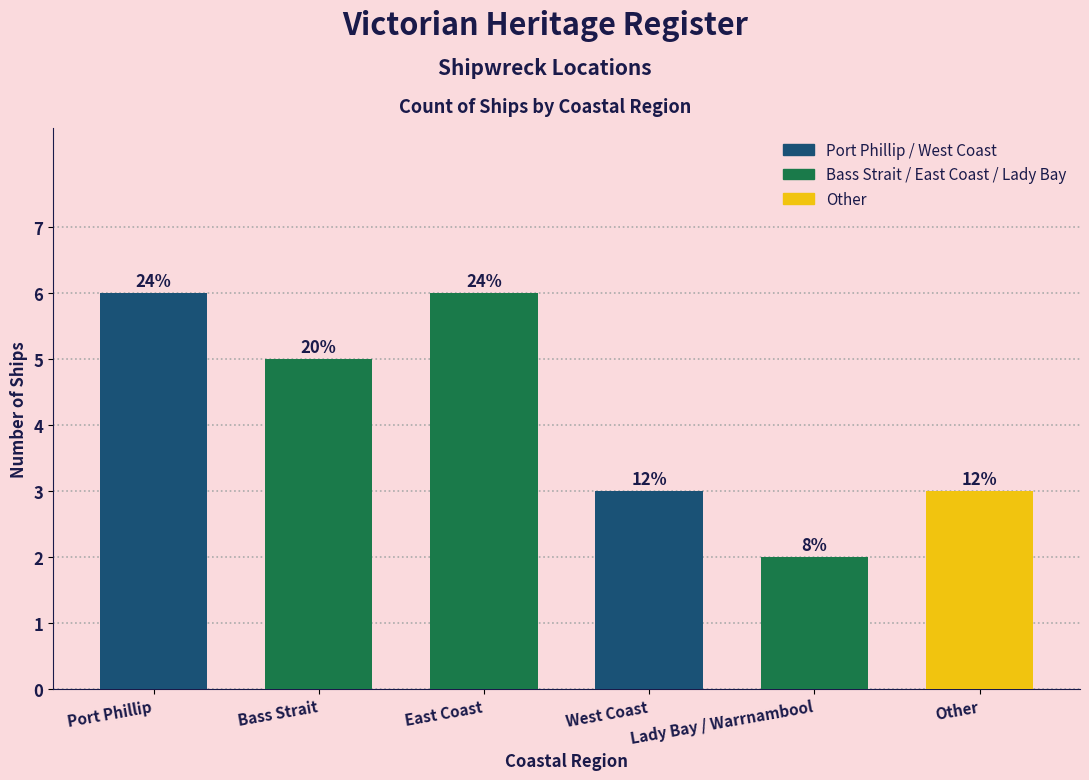

What is the approximate value at West Coast?

3